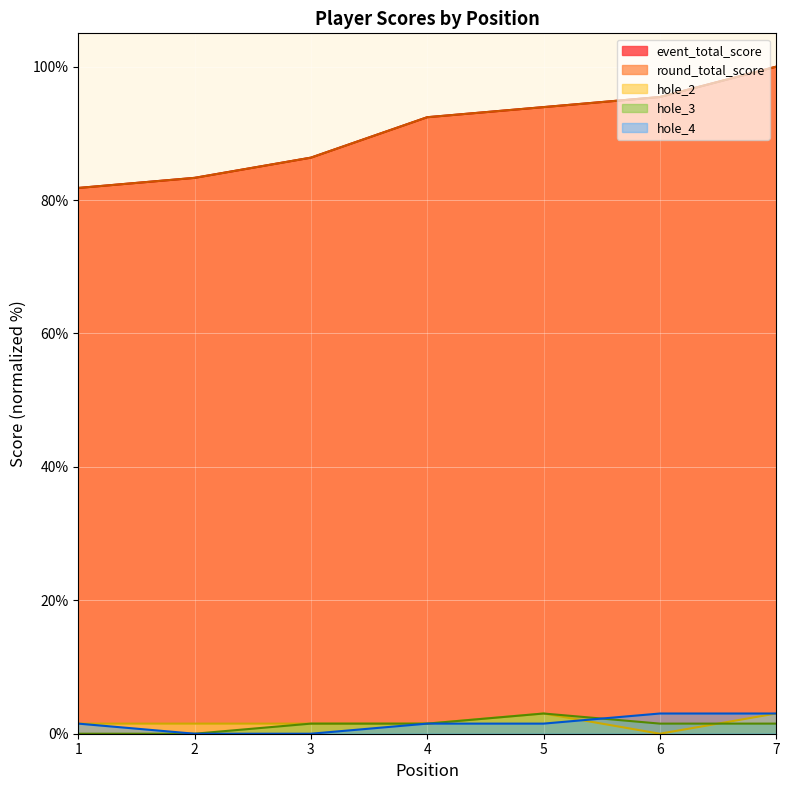

The hole_3 series shows 1.5 at 3. True or false?

True